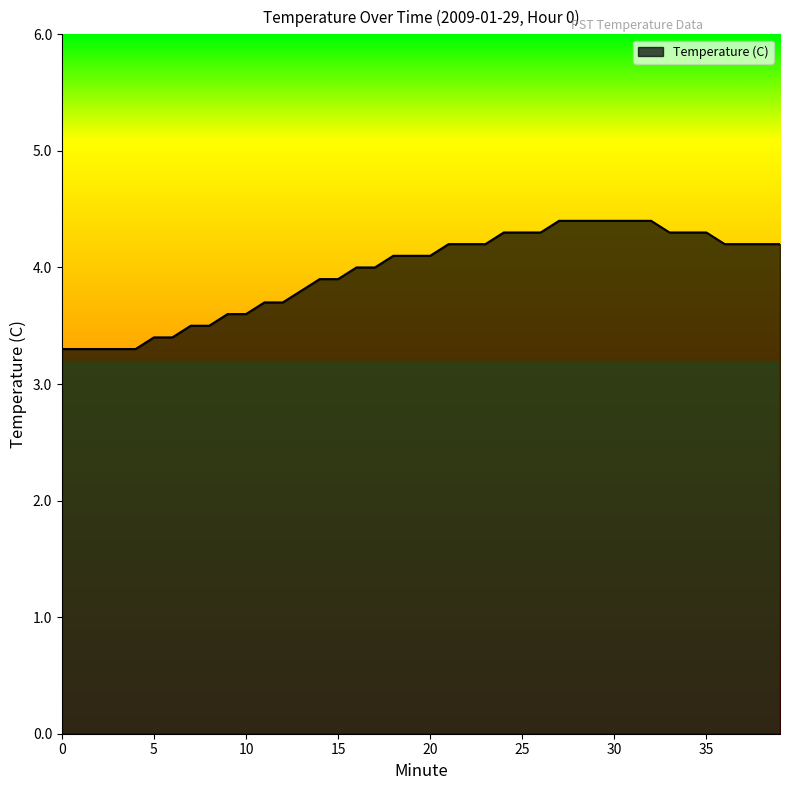

What is the greatest value displayed?

4.4